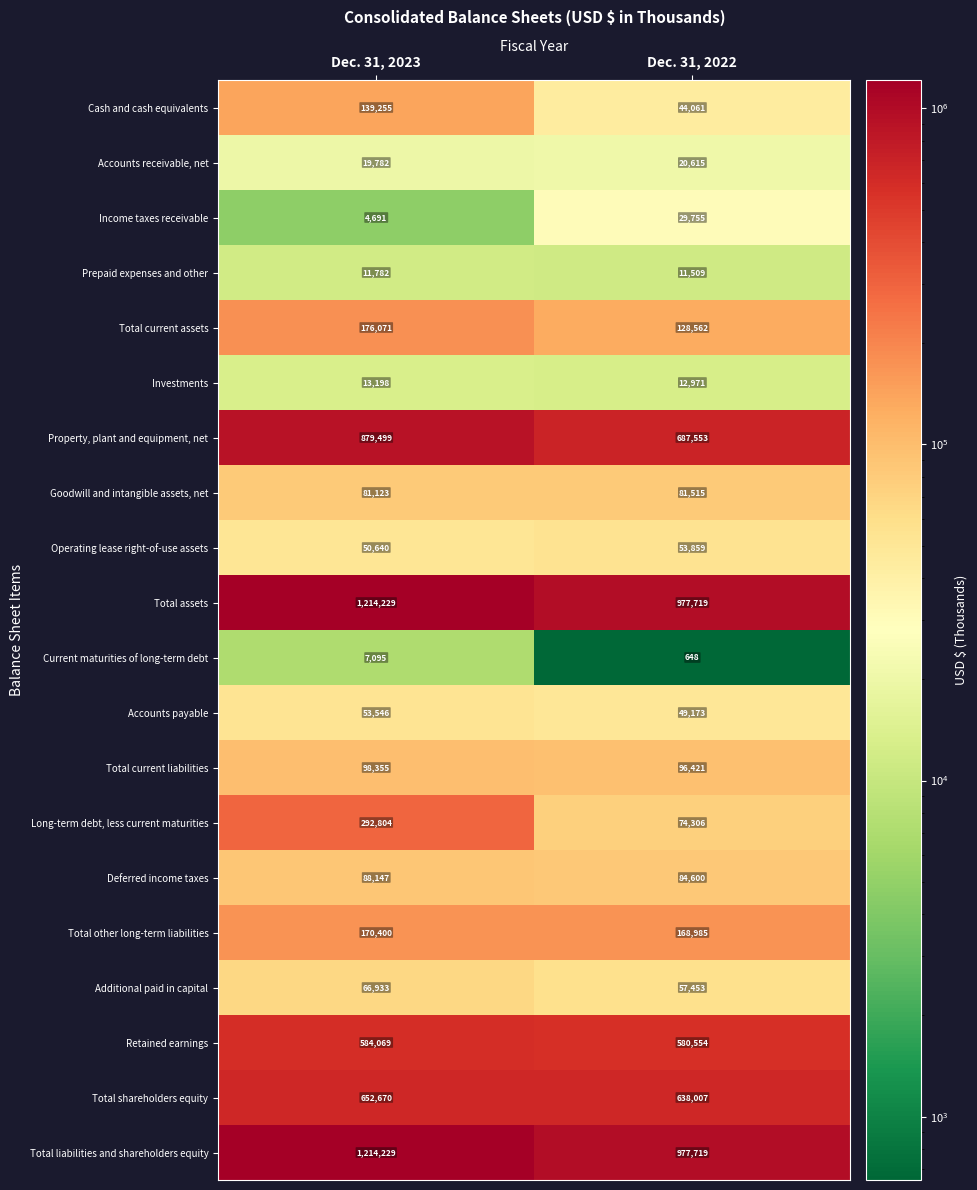

What is the average value of the Total liabilities and shareholders equity series?

1095974